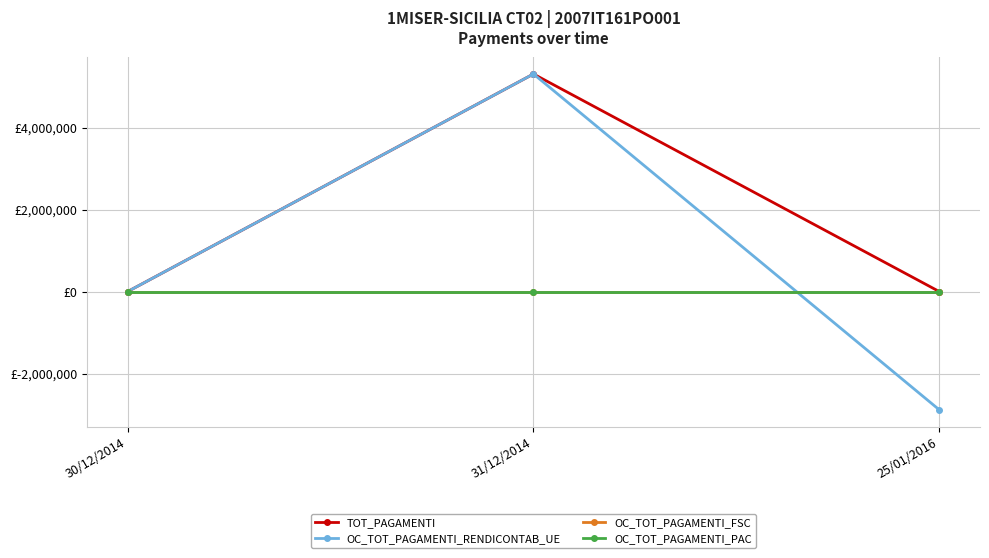

What is the label of the 2nd point from the left?

31/12/2014